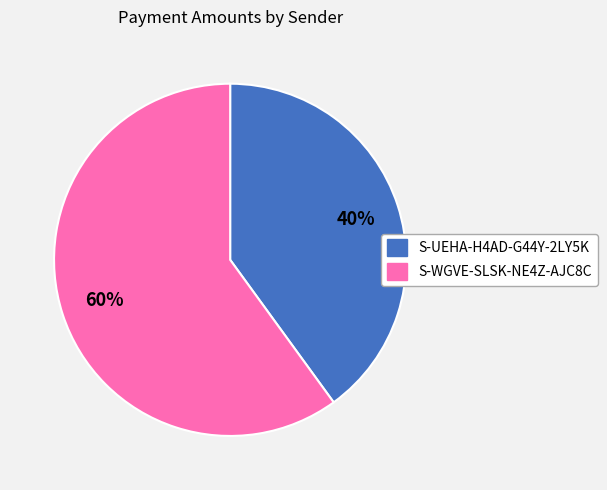

How many slices are in this pie chart?

2